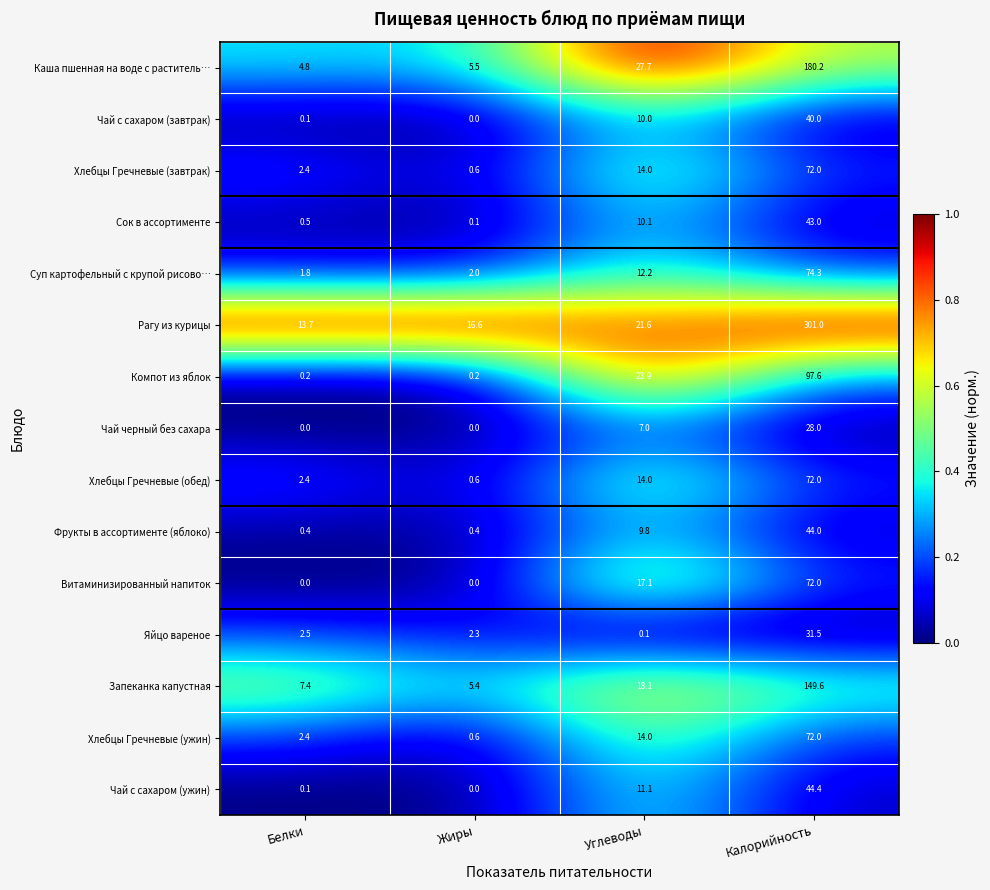

Is it true that Рагу из курицы equals 29.6 at Углеводы?

False